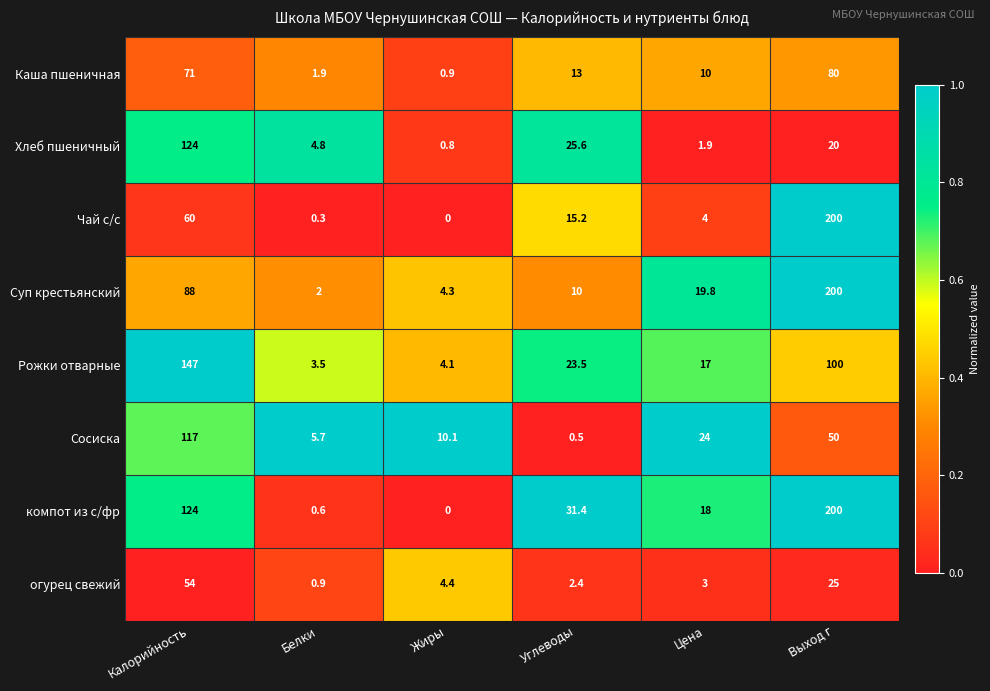

What is the difference between the highest and lowest values at Углеводы?

30.9